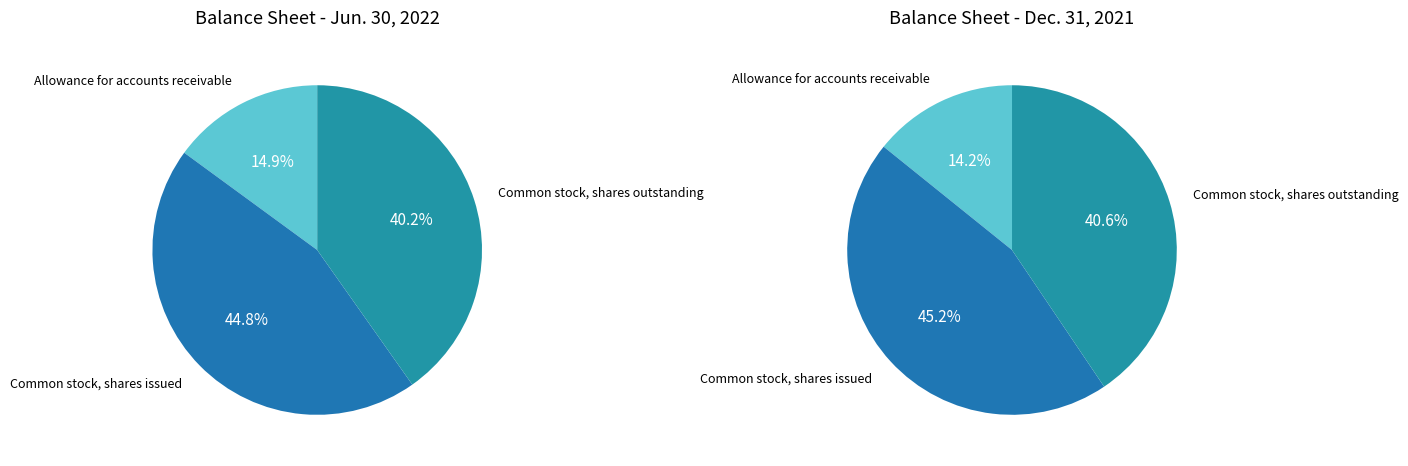

Count the number of slices in the pie.

3